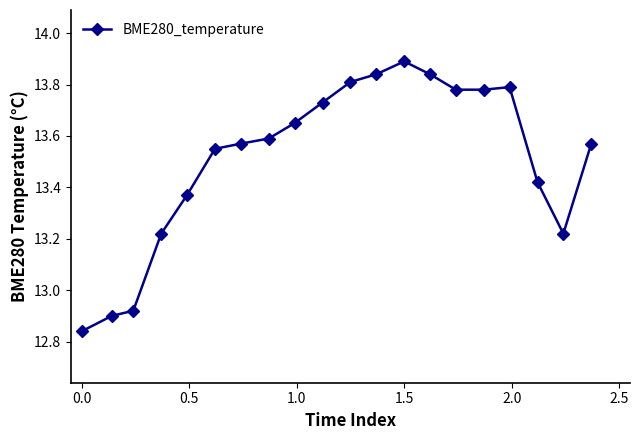

What is the average value?

13.5